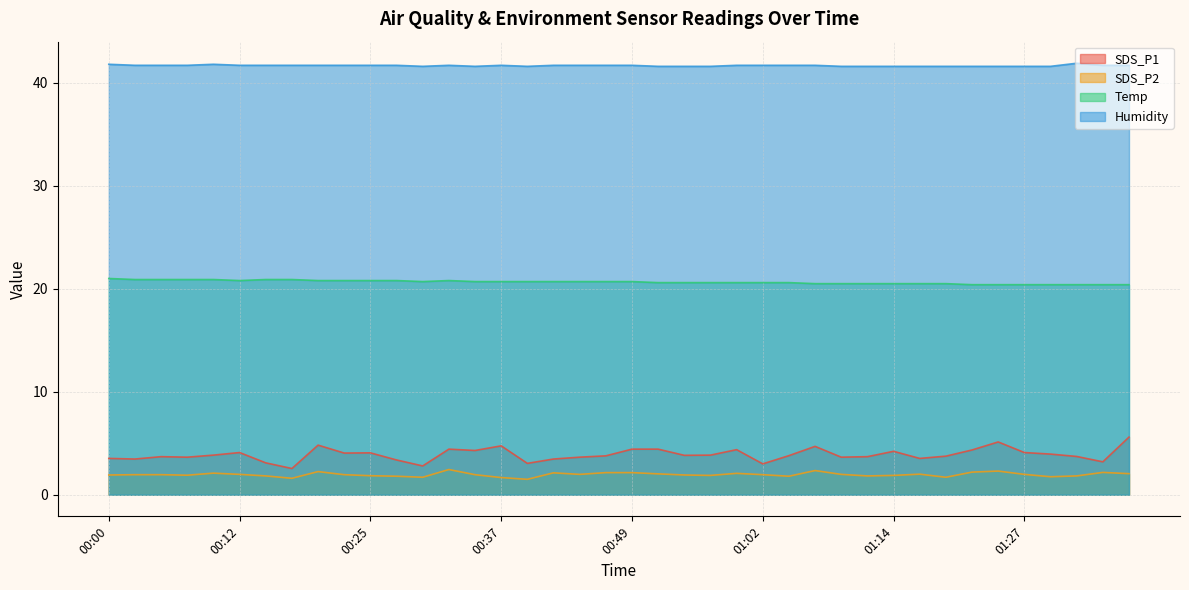

Is it true that Temp equals 28.2 at 01:35?

False